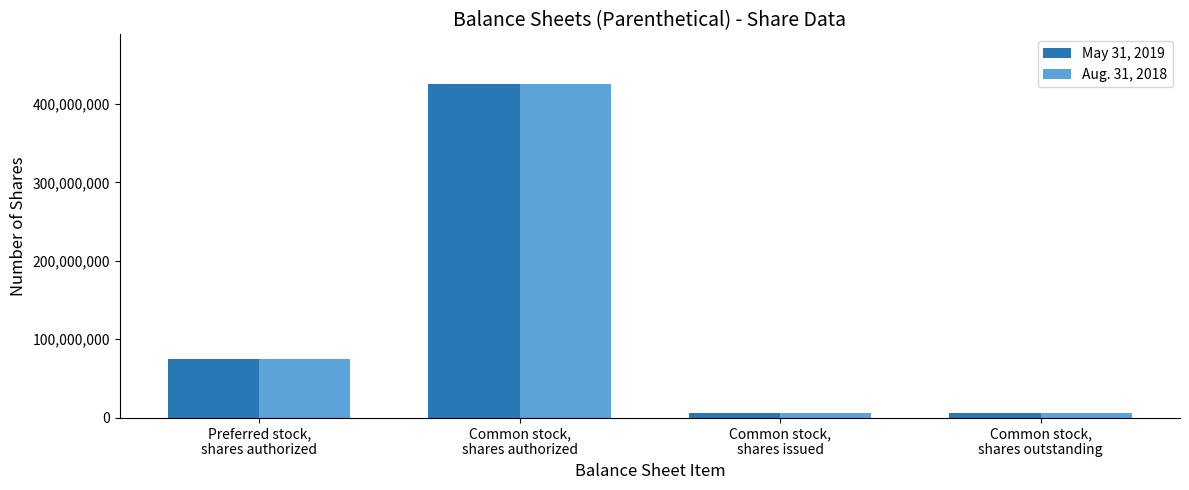

What is the highest value of the Aug. 31, 2018 series?

425000000